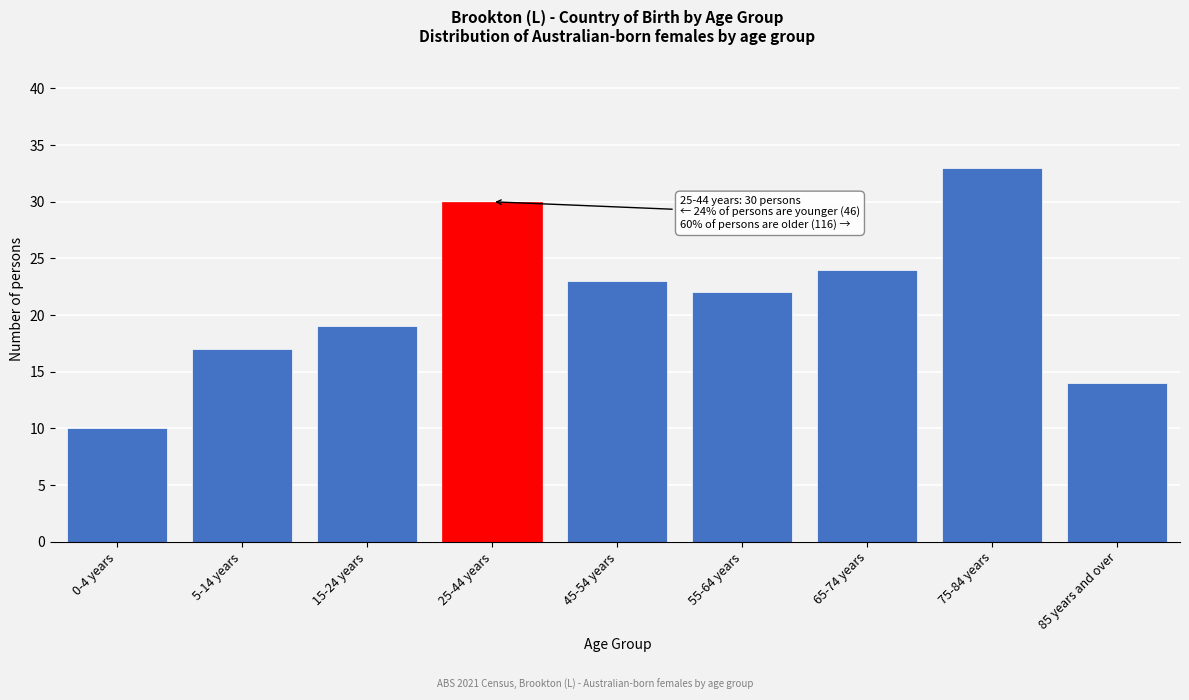

Reading left to right, what are all the values shown in this chart?

0-4 years=10	5-14 years=17	15-24 years=19	25-44 years=30	45-54 years=23	55-64 years=22	65-74 years=24	75-84 years=33	85 years and over=14